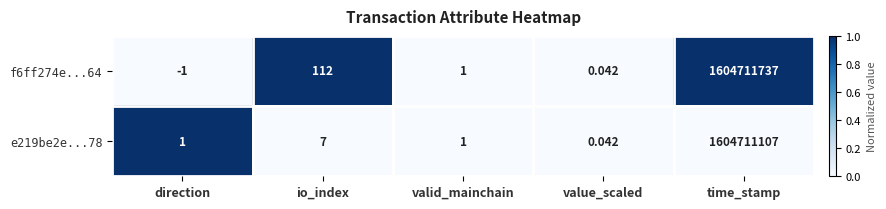

Where is e219be2e...78 nearest to the value 802355553?

io_index